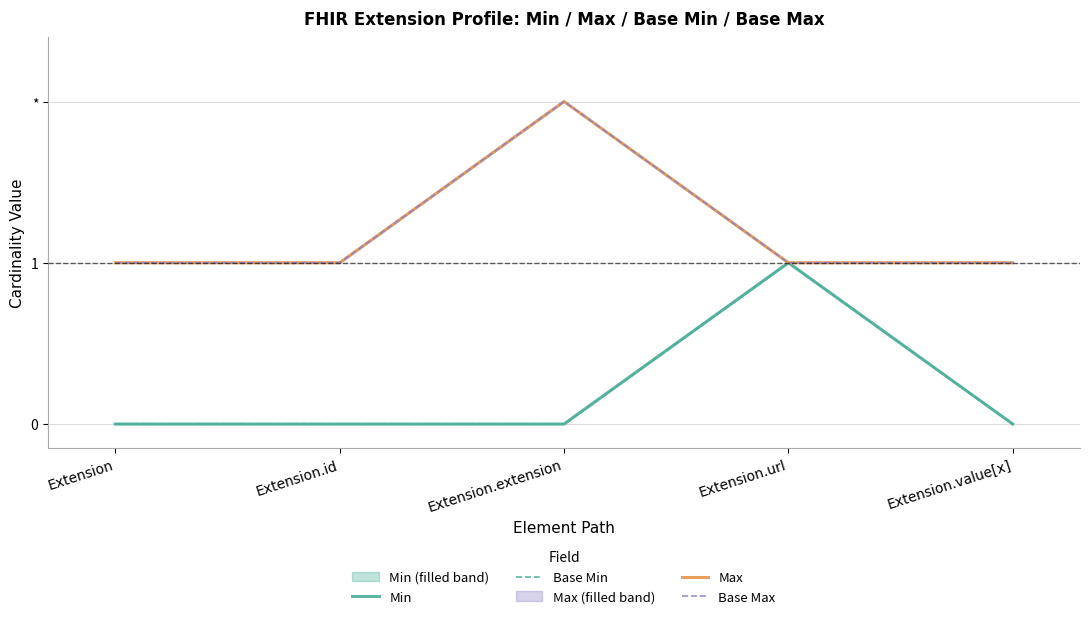

At how many categories does at least one series exceed 0?

5